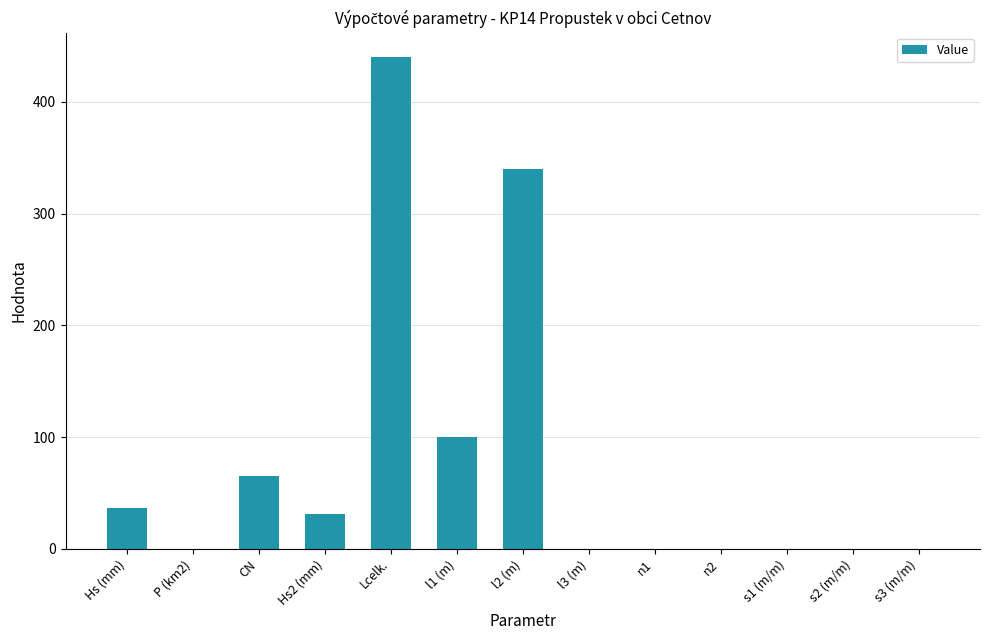

Which label corresponds to the largest value in the chart?

Lcelk.